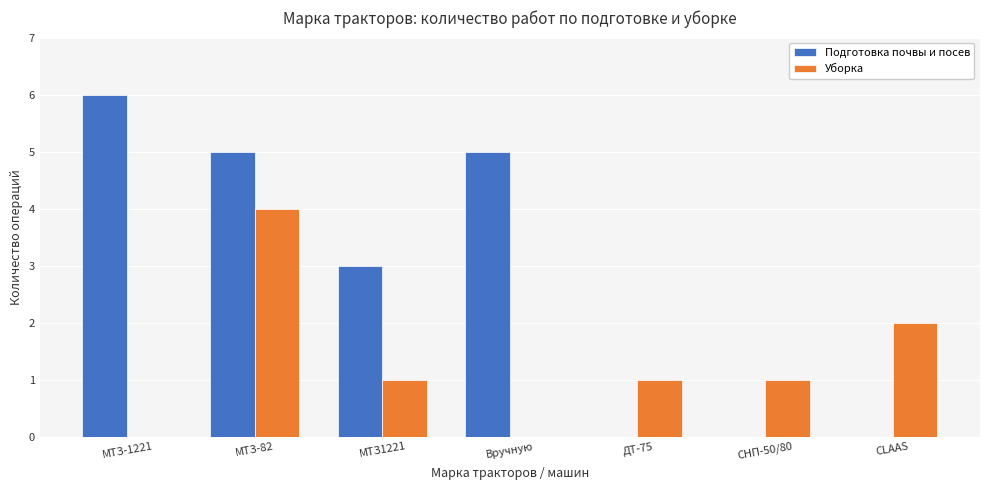

What is the greatest value displayed?

6